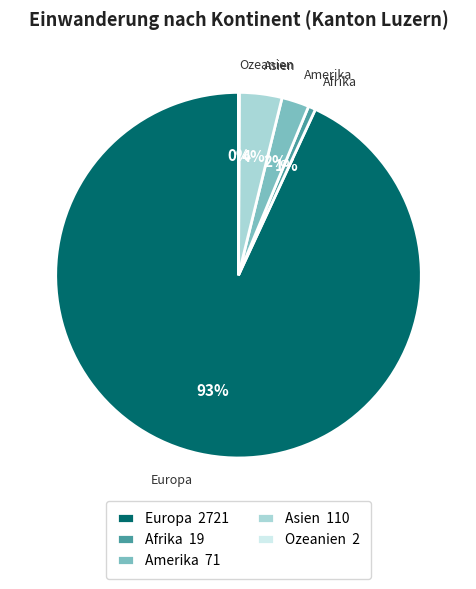

The Afrika 19 slice represents 14% of the pie. True or false?

False